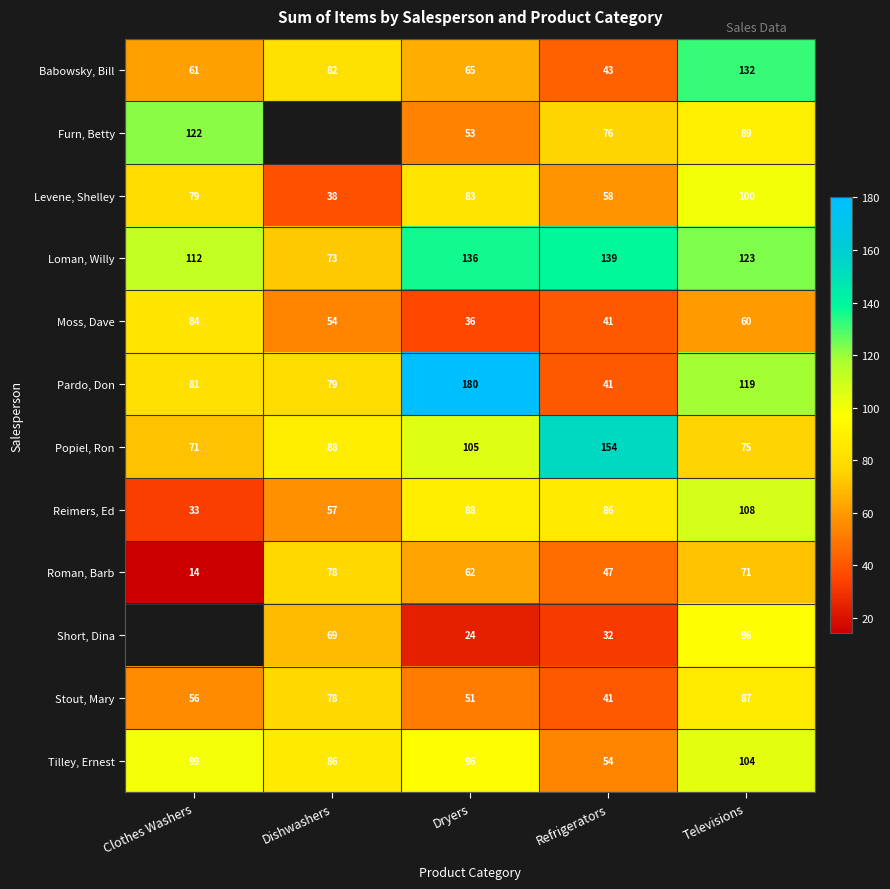

Which series changed the most between Refrigerators and Televisions?

Babowsky, Bill